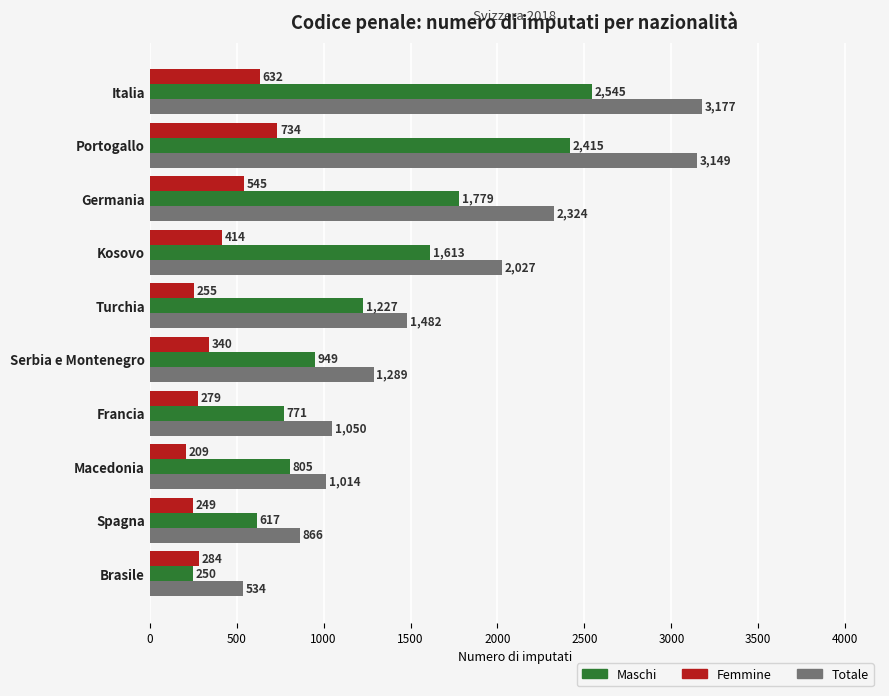

How many data points does each series have?

10